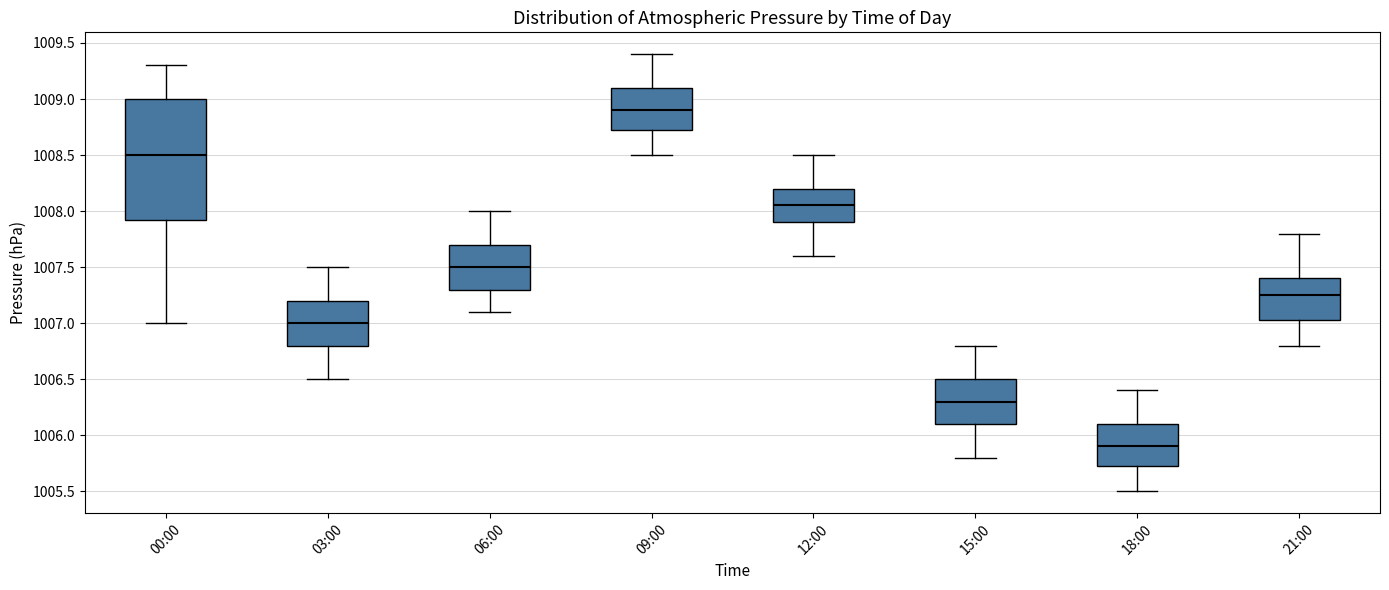

Reading left to right, transcribe this box plot: for each box, give where its median line is, the range the box spans, and where its two whiskers end, as read against the y-axis. The values are not printed on the chart, so give them approximately, as read against the axis.

00:00: median 1008.50, box 1007.95 to 1009.00, whiskers 1007.00 to 1009.30
03:00: median 1007.00, box 1006.80 to 1007.20, whiskers 1006.50 to 1007.50
06:00: median 1007.50, box 1007.30 to 1007.70, whiskers 1007.10 to 1008.00
09:00: median 1008.90, box 1008.75 to 1009.10, whiskers 1008.50 to 1009.40
12:00: median 1008.05, box 1007.90 to 1008.20, whiskers 1007.60 to 1008.50
15:00: median 1006.30, box 1006.10 to 1006.50, whiskers 1005.80 to 1006.80
18:00: median 1005.90, box 1005.75 to 1006.10, whiskers 1005.50 to 1006.40
21:00: median 1007.25, box 1007.05 to 1007.40, whiskers 1006.80 to 1007.80